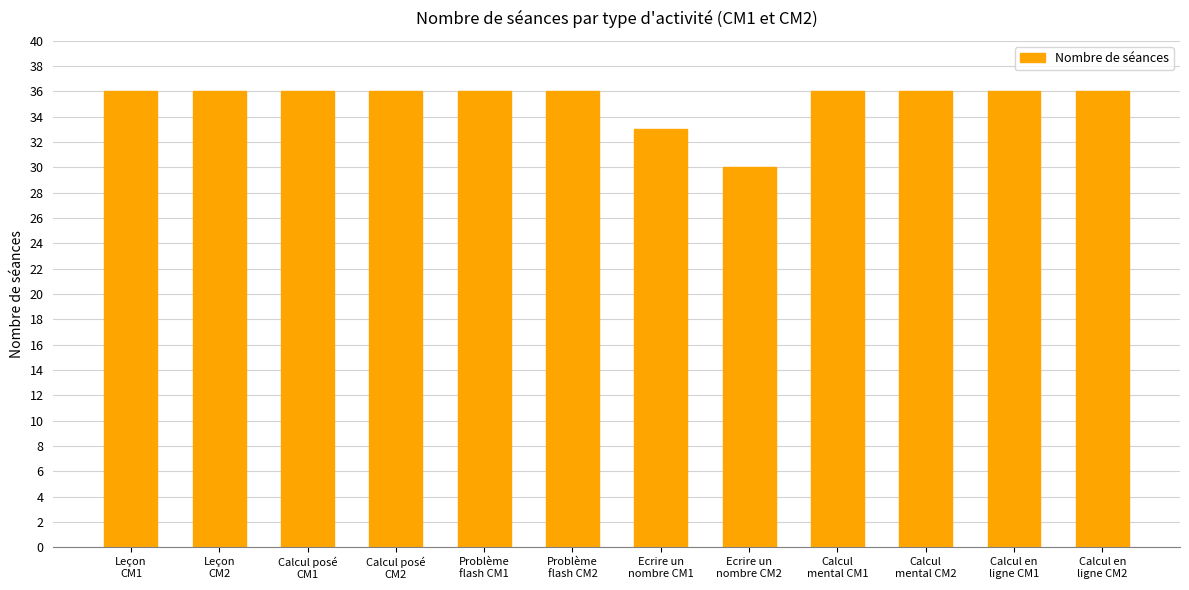

Reading left to right, extract all data points from this chart.

36	36	36	36	36	36	33	30	36	36	36	36